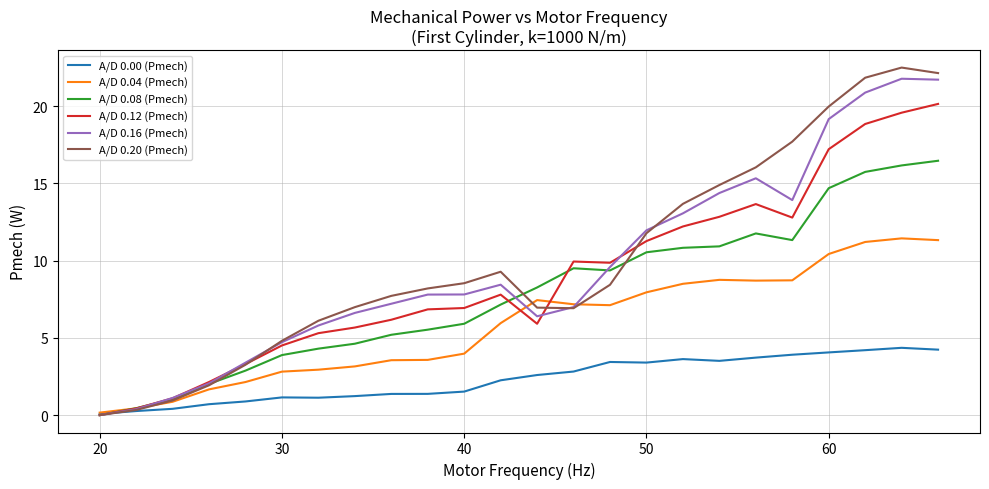

At how many categories does at least one series exceed 21?

3